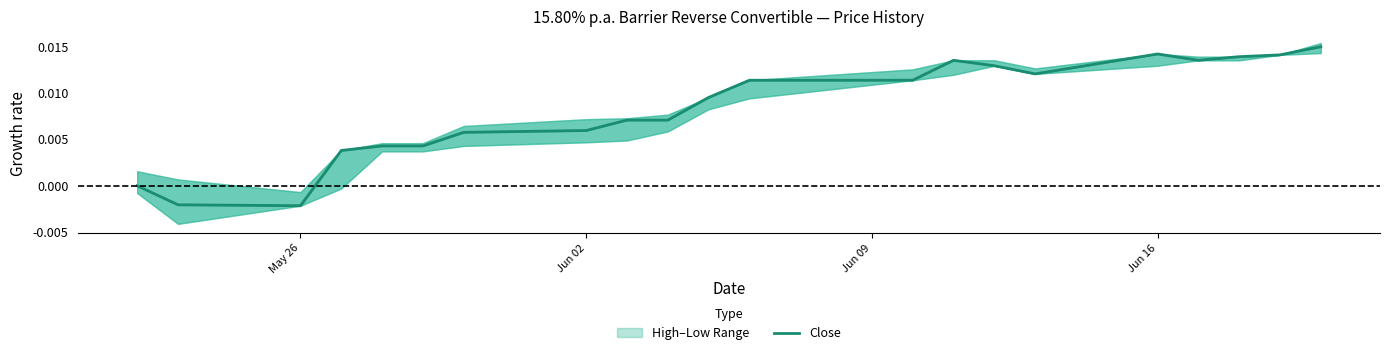

How many lines are shown in the chart?

1